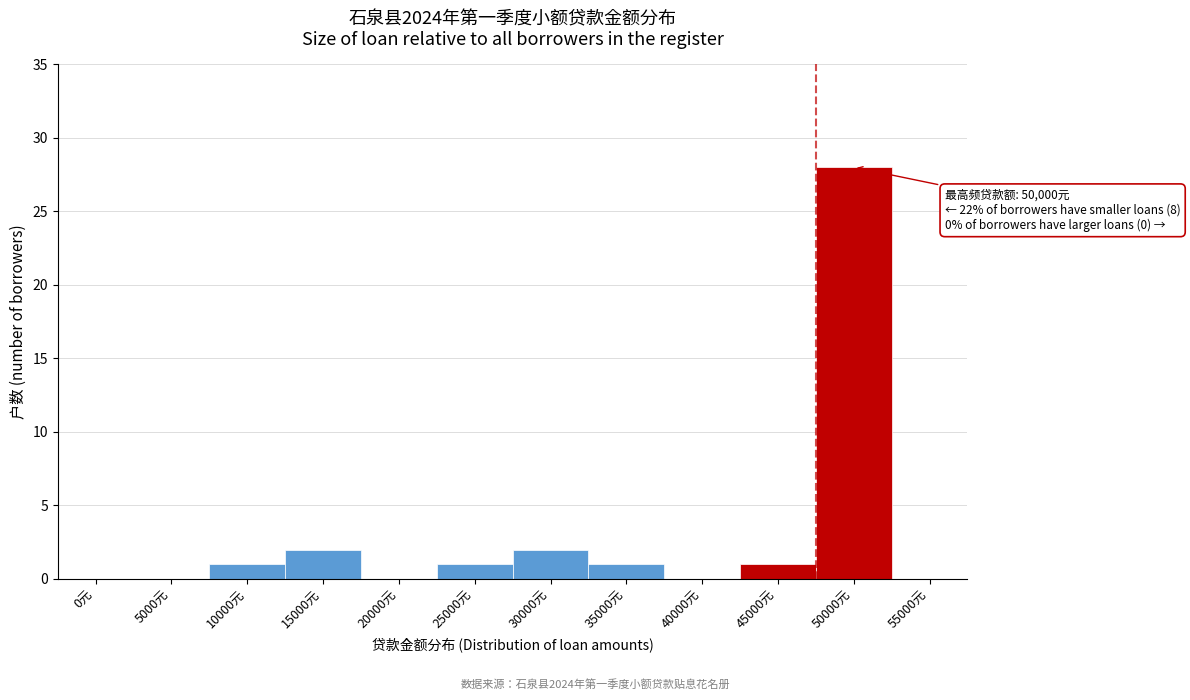

Reading left to right, transcribe all the data shown in this chart.

0元=0	5000元=0	10000元=1	15000元=2	20000元=0	25000元=1	30000元=2	35000元=1	40000元=0	45000元=1	50000元=28	55000元=0